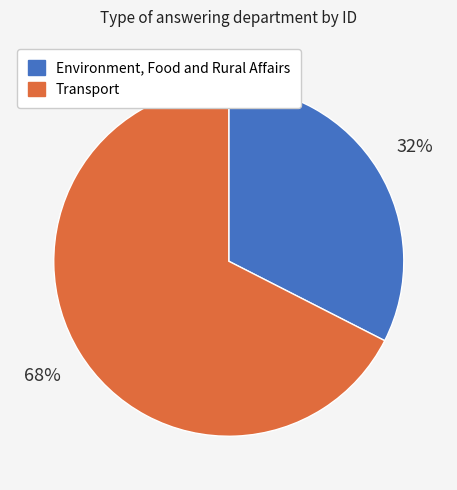

Which category has the biggest portion of the pie?

Transport